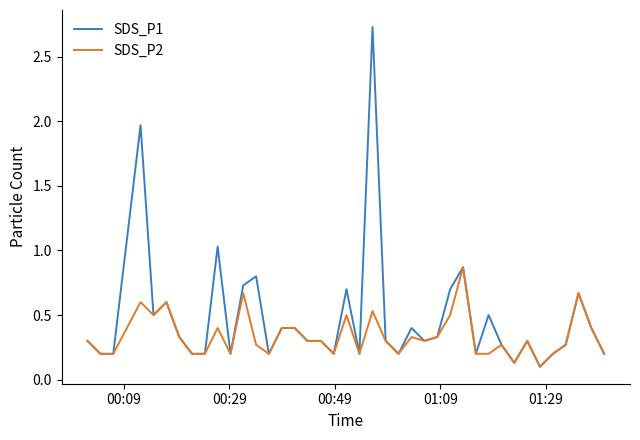

How many SDS_P2 values are between 0 and 1?

40